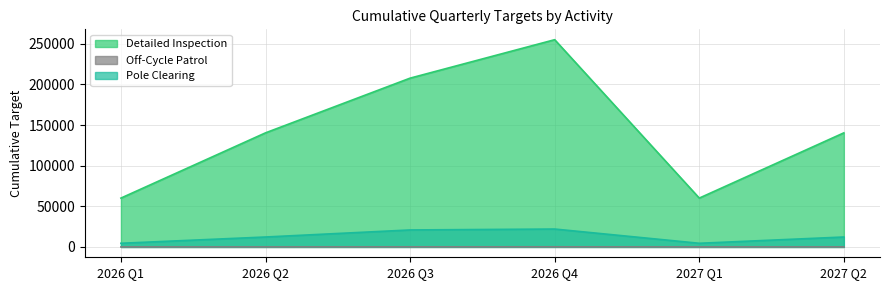

True or false: Detailed Inspection has a value of 15193 at 2027 Q1.

False